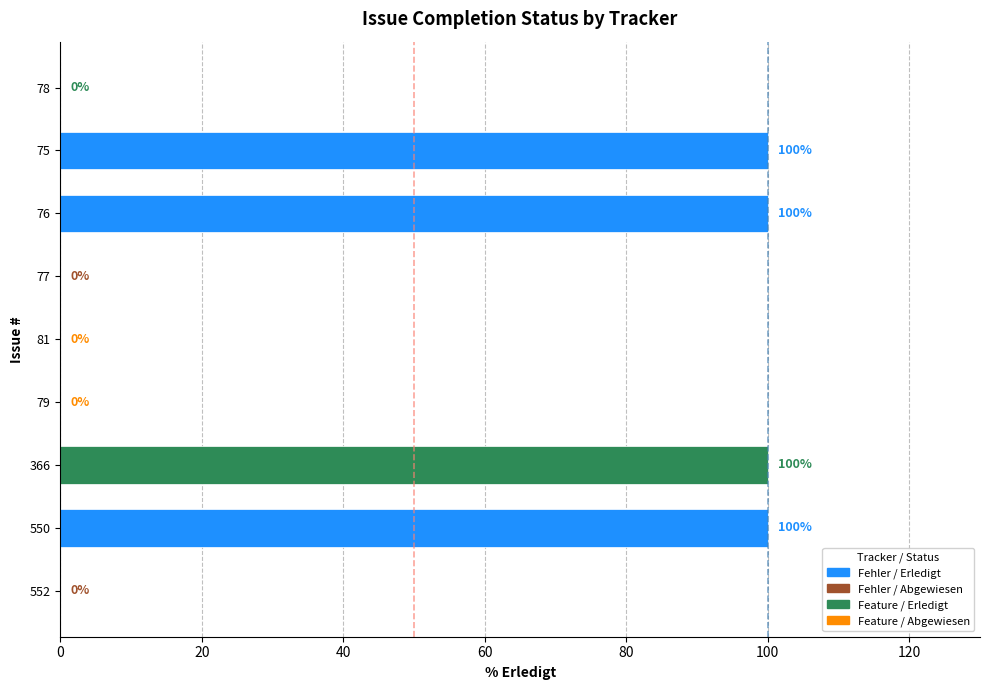

Which has a higher value, 75 or 77?

75